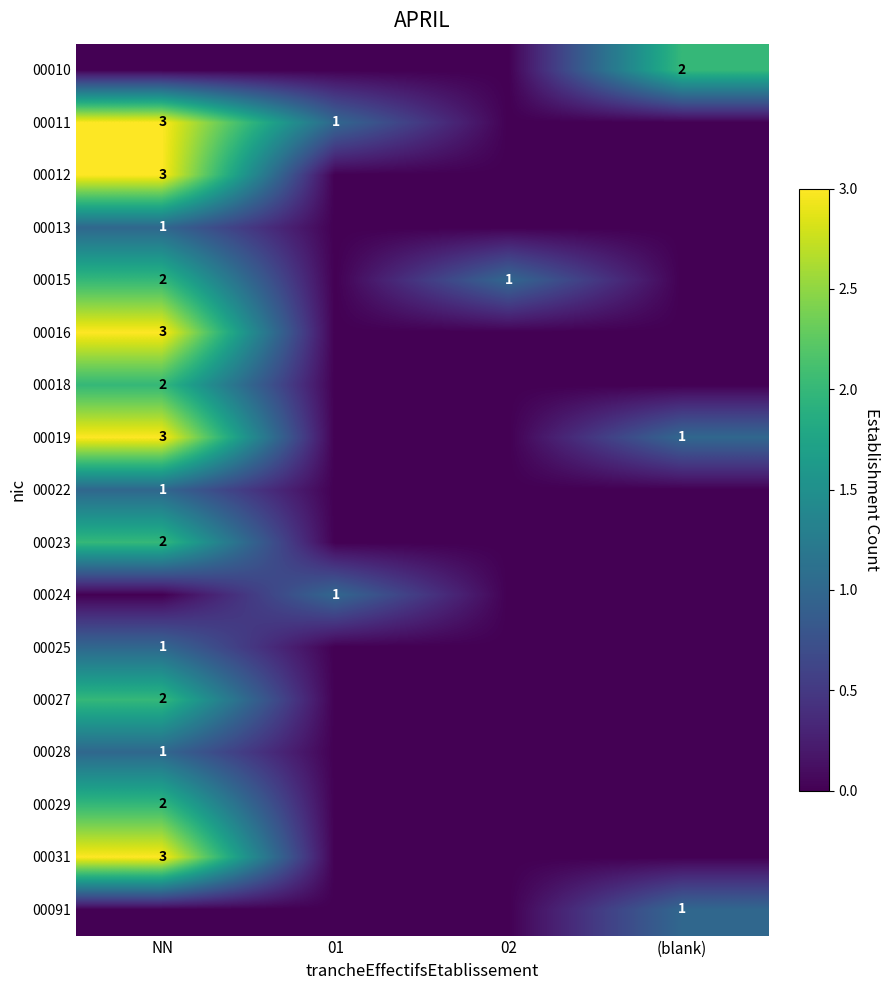

The 00023 series shows 3 at NN. True or false?

False